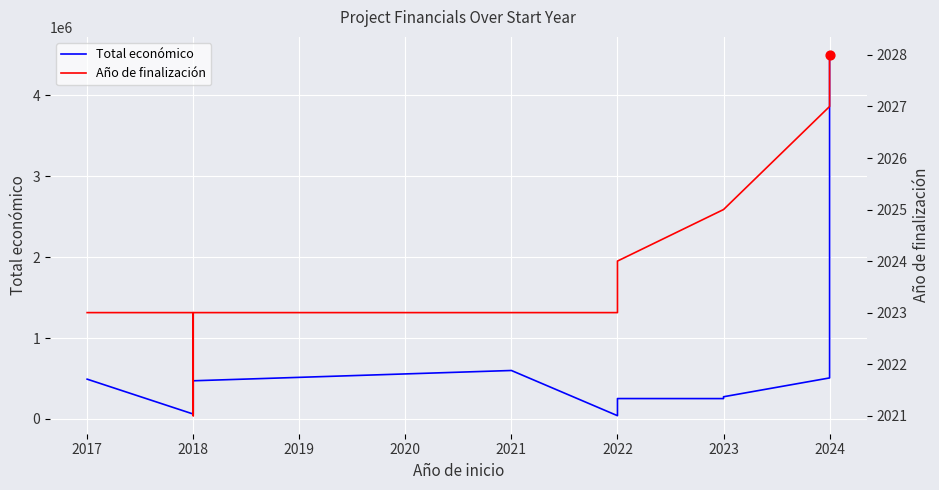

What are all the series names shown in the legend?

Total económico, Año de finalización